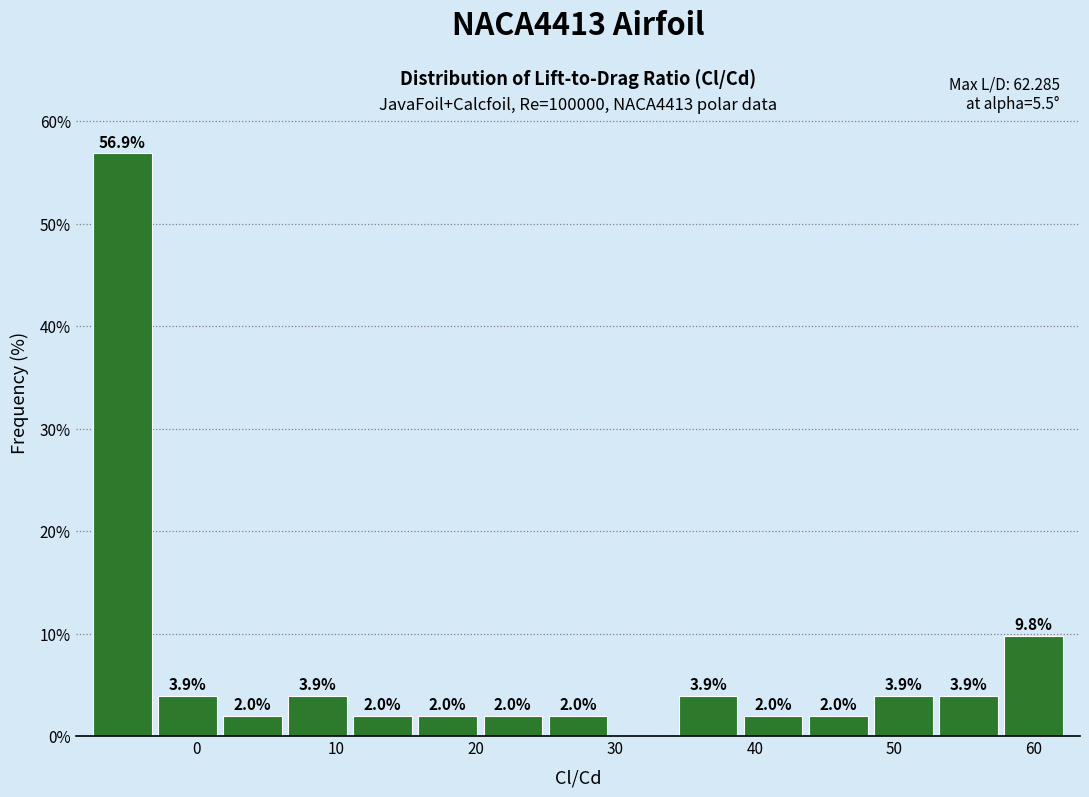

Which range on the x-axis has the tallest bar?

-8 to -3